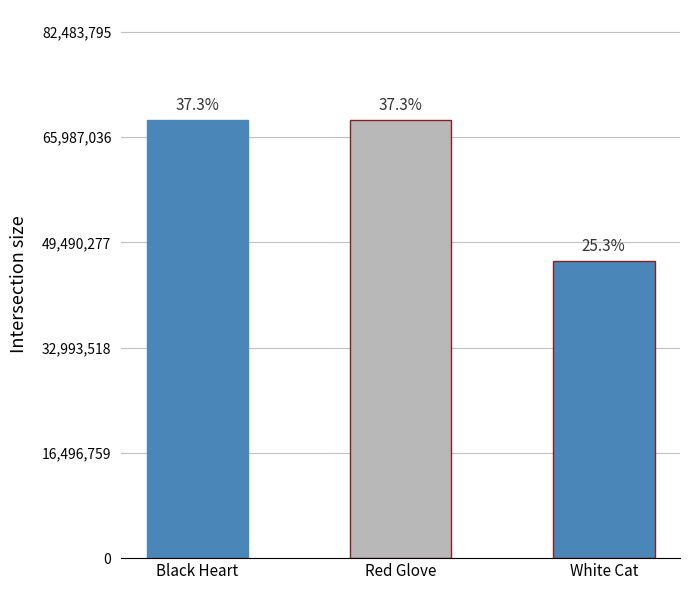

What is the label of the 2nd bar from the right?

Red Glove